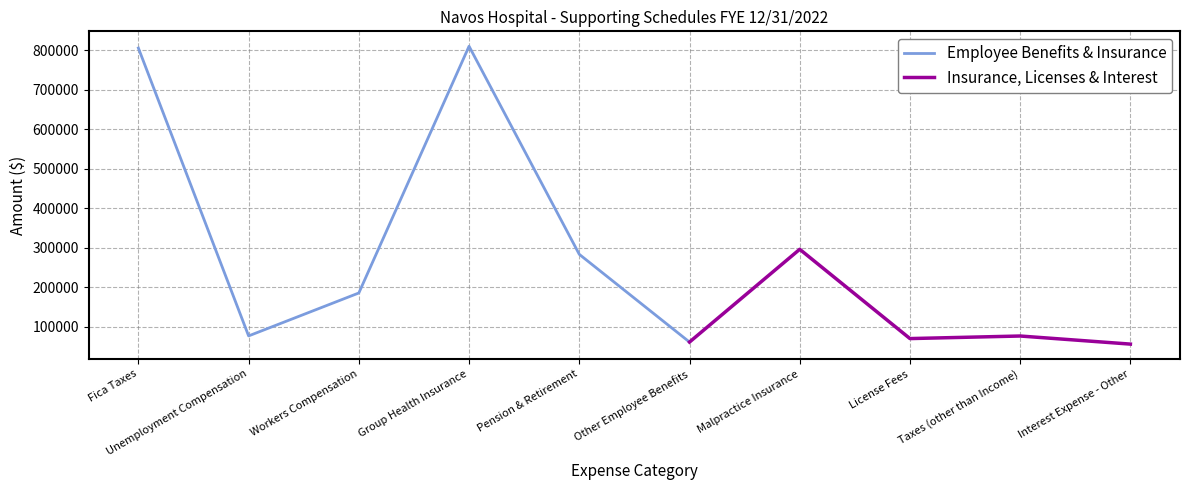

What is the greatest value displayed?

810535